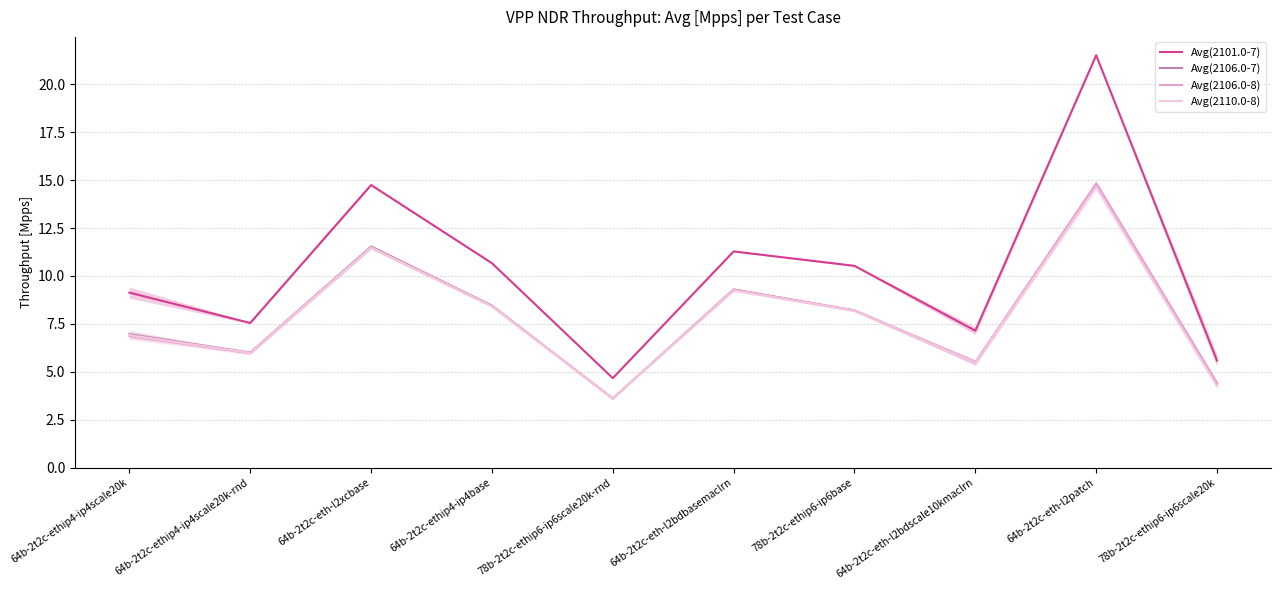

Between 78b-2t2c-ethip6-ip6scale20k and 64b-2t2c-ethip4-ip4base, which is larger?

64b-2t2c-ethip4-ip4base